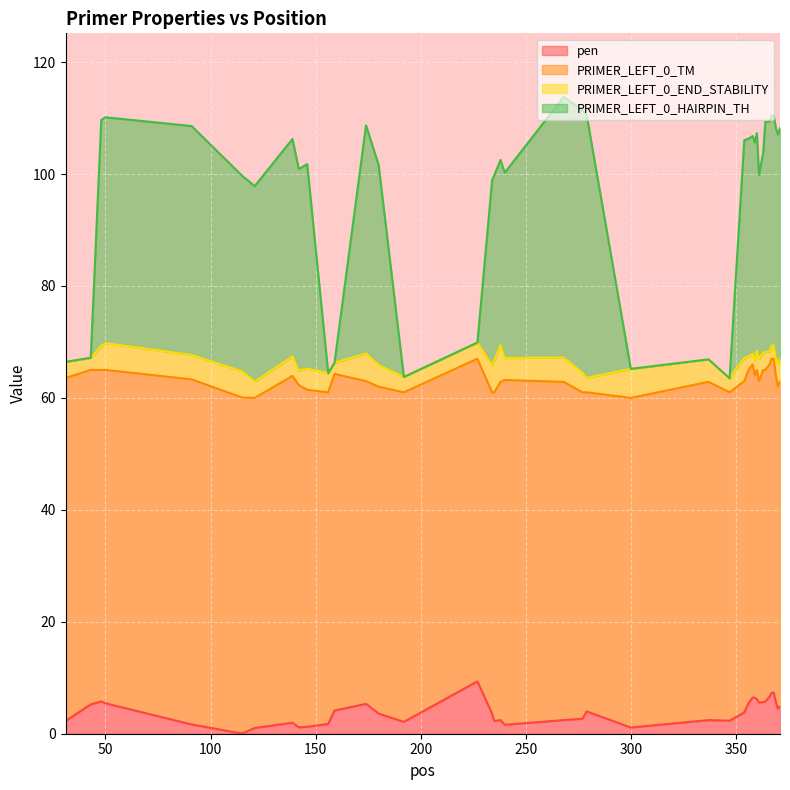

How many lines are shown in the chart?

4